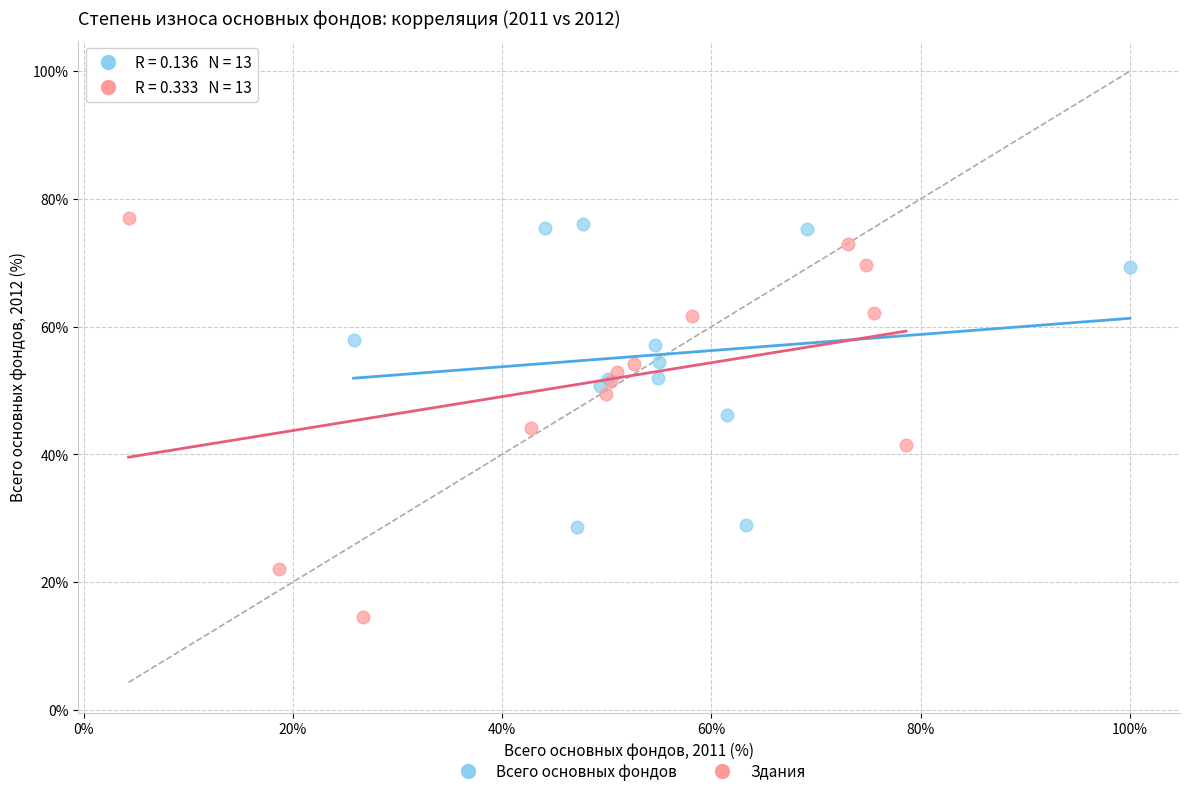

Which series reaches the minimum Y coordinate?

Здания